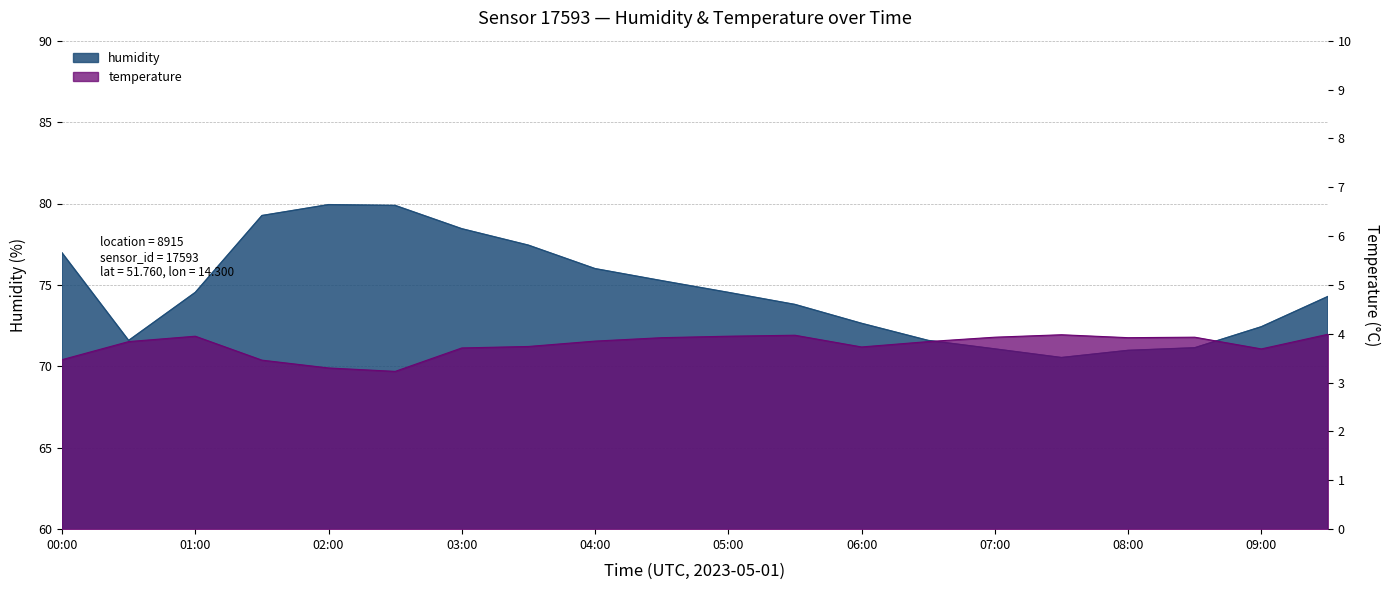

Which category has the lowest value in the temperature series?

02:30